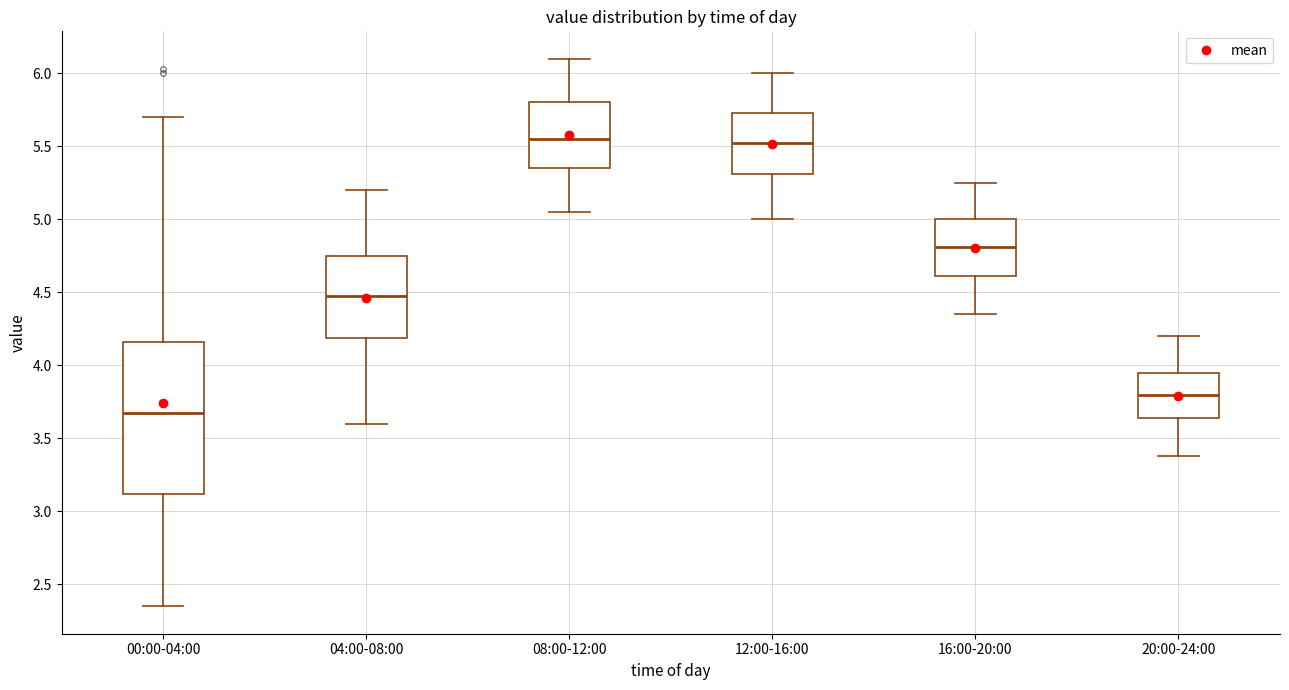

Reading left to right, transcribe this box plot: for each box, give where its median line is, the range the box spans, and where its two whiskers end, as read against the y-axis. The values are not printed on the chart, so give them approximately, as read against the axis.

00:00-04:00: median 3.70, box 3.10 to 4.15, whiskers 2.35 to 5.70
04:00-08:00: median 4.50, box 4.20 to 4.75, whiskers 3.60 to 5.20
08:00-12:00: median 5.55, box 5.35 to 5.80, whiskers 5.05 to 6.10
12:00-16:00: median 5.50, box 5.30 to 5.75, whiskers 5.00 to 6.00
16:00-20:00: median 4.80, box 4.60 to 5.00, whiskers 4.35 to 5.25
20:00-24:00: median 3.80, box 3.65 to 3.95, whiskers 3.40 to 4.20